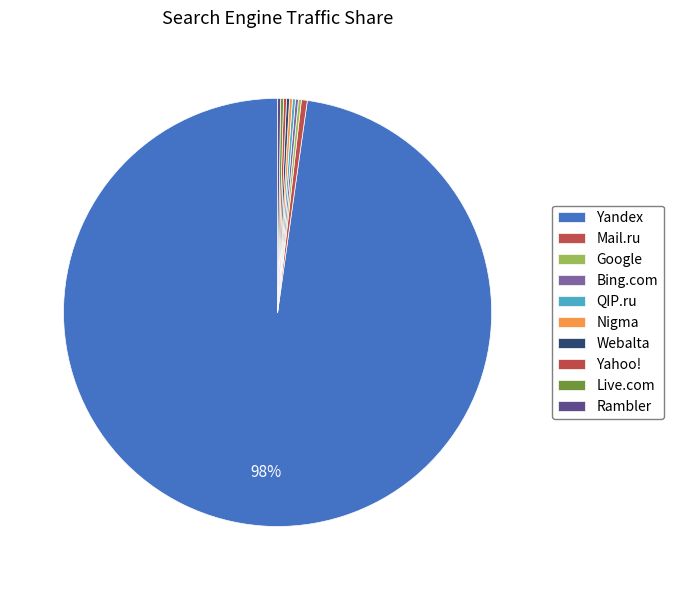

What is the majority slice?

Yandex